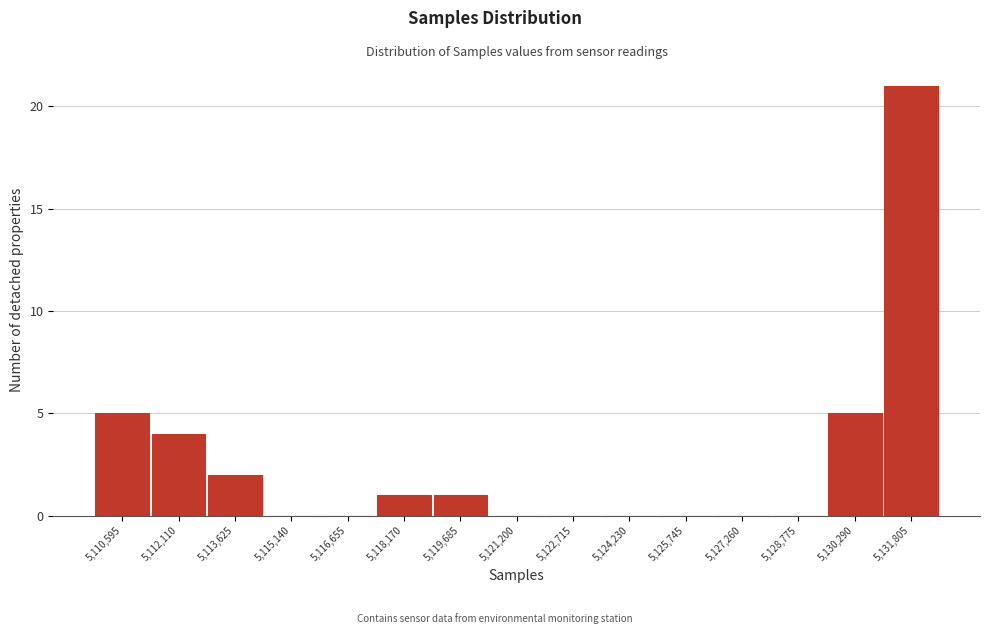

Reading left to right, transcribe all the data shown in this chart.

5,110,595=5	5,112,110=4	5,113,625=2	5,115,140=0	5,116,655=0	5,118,170=1	5,119,685=1	5,121,200=0	5,122,715=0	5,124,230=0	5,125,745=0	5,127,260=0	5,128,775=0	5,130,290=5	5,131,805=21